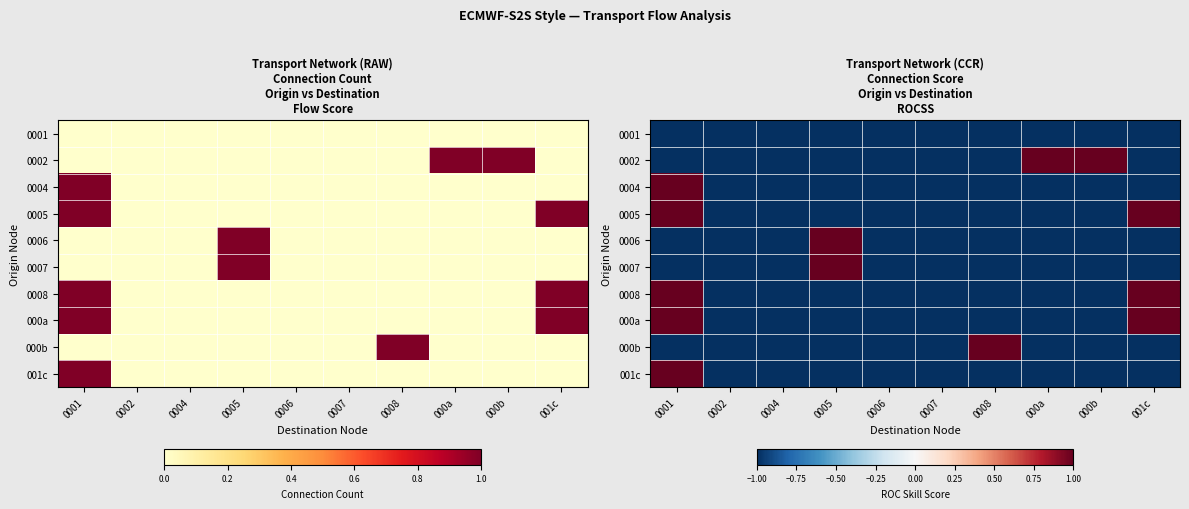

True or false: 0008 has a value of 0 at 0001.

False